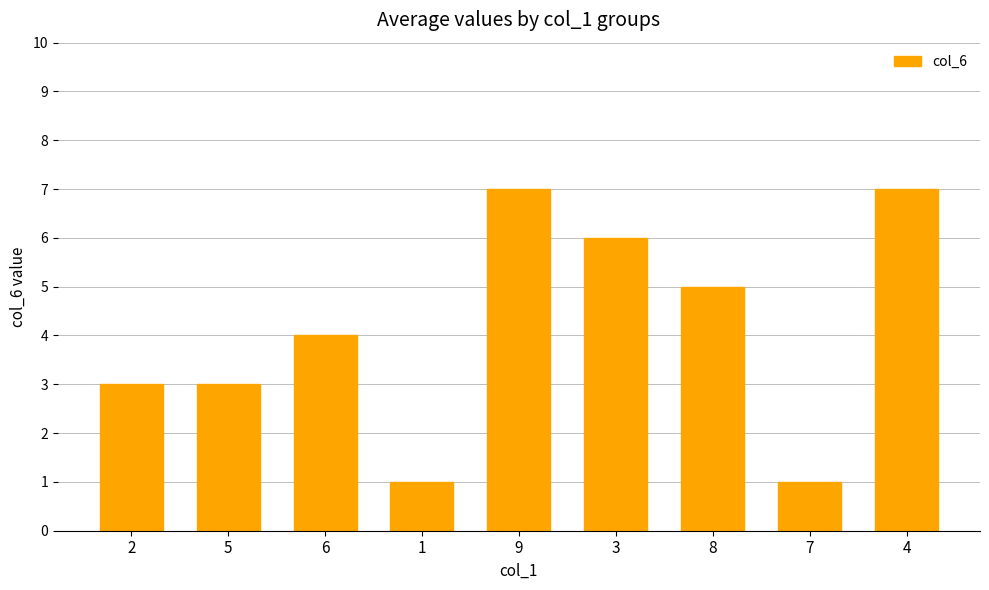

What is the maximum value shown in the chart?

7